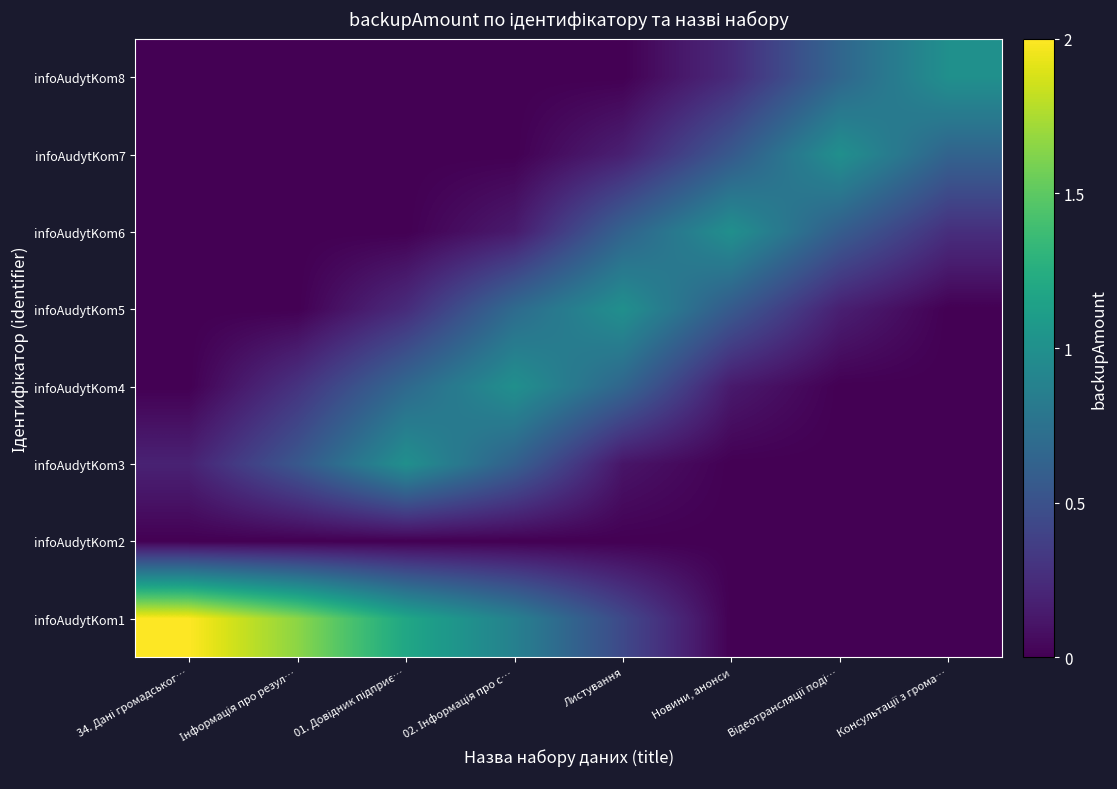

What is the total value across all series at 01. Довідник підприє…?

3.1